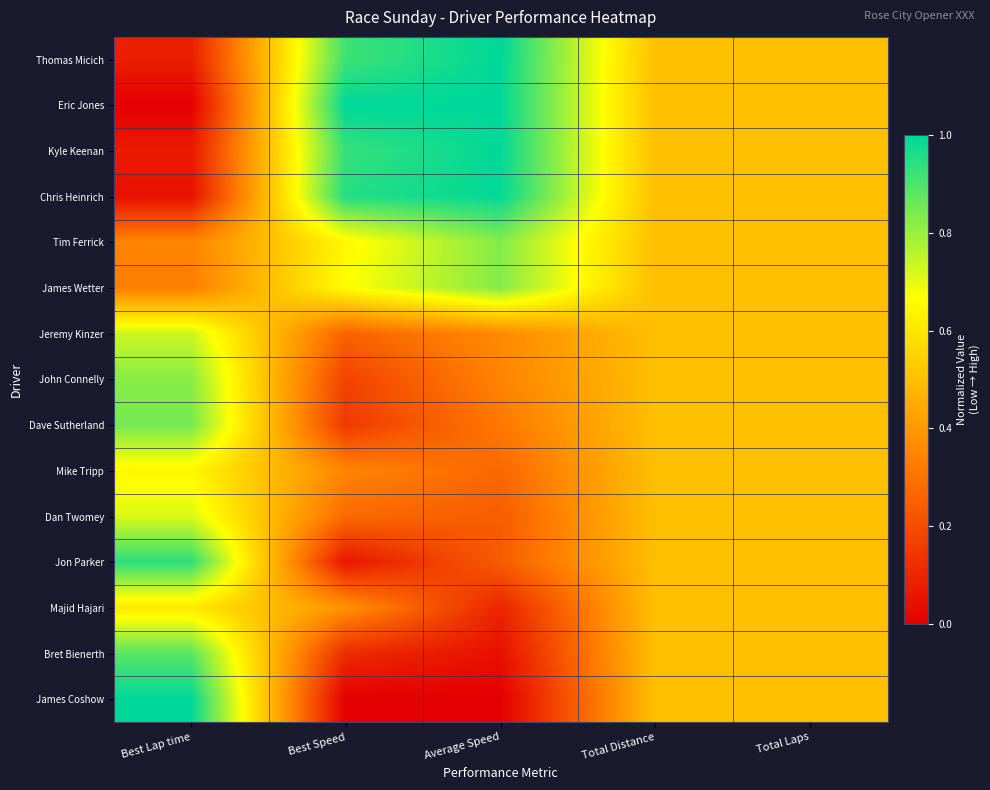

At how many categories does at least one series exceed 0?

5